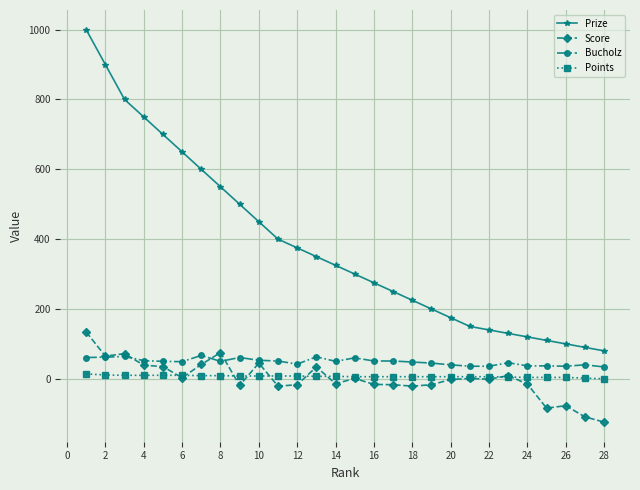

Does the chart display data point markers on the line(s)?

Yes